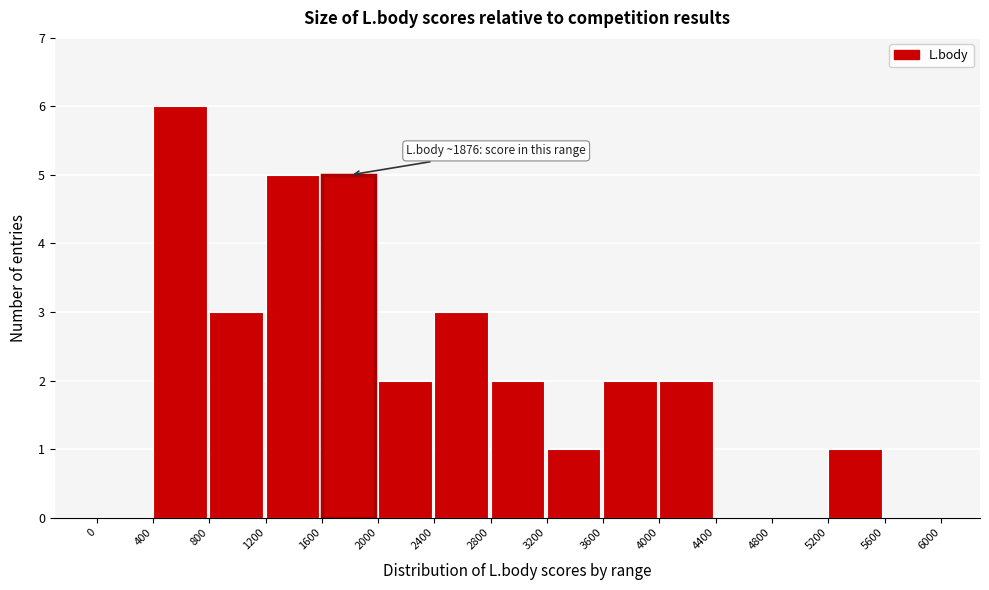

Which range on the x-axis has the tallest bar?

400 to 800